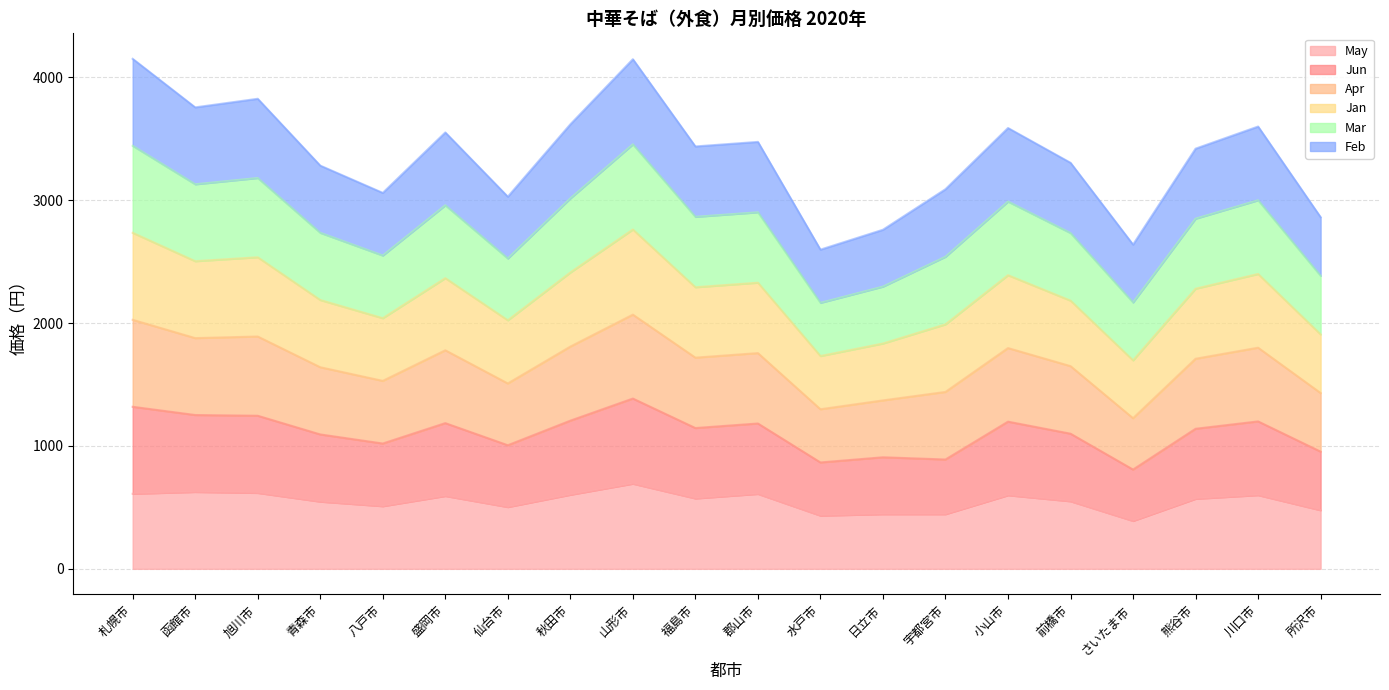

What is the total value across all series at 仙台市?

3029